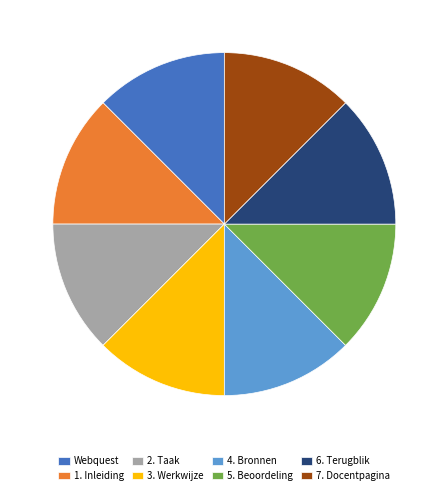

Does 1. Inleiding represent more than half of the total?

No